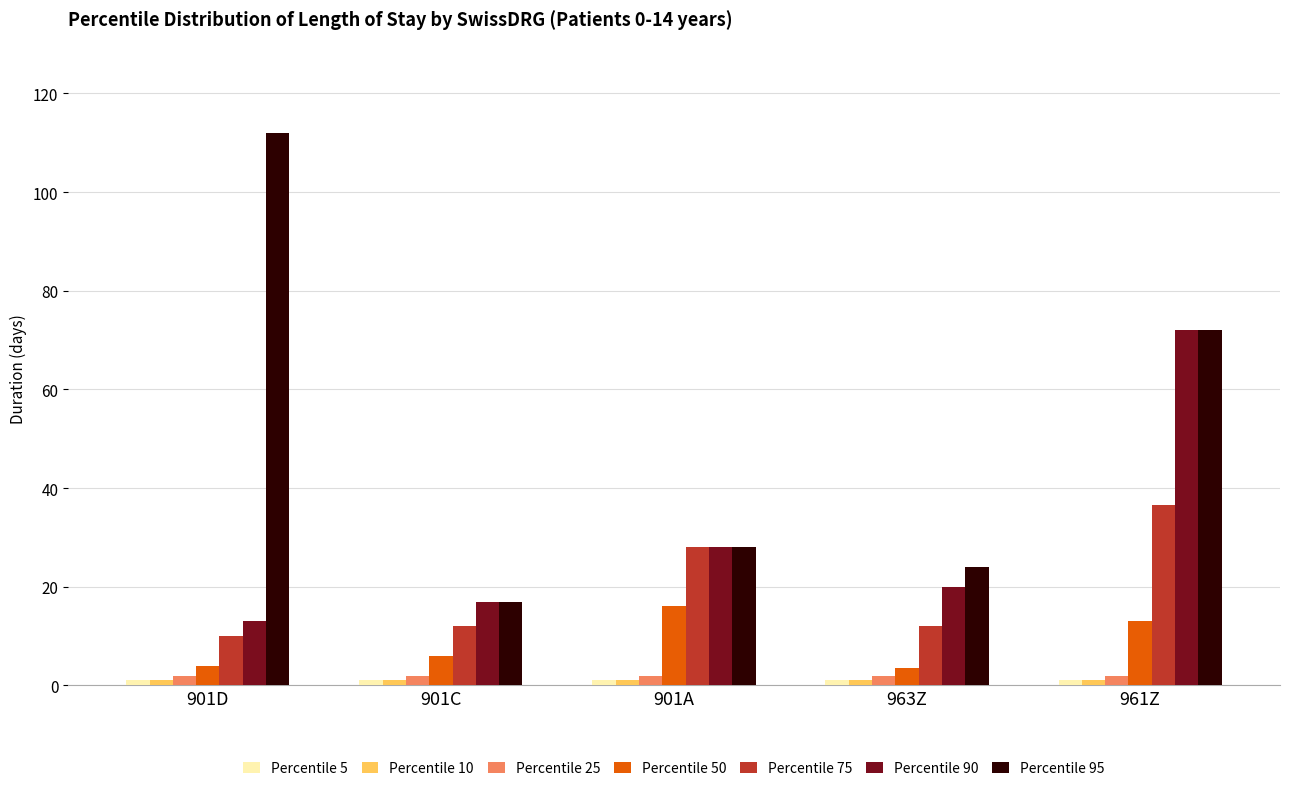

List the labels in order of Percentile 90 value, largest first.

961Z, 901A, 963Z, 901C, 901D